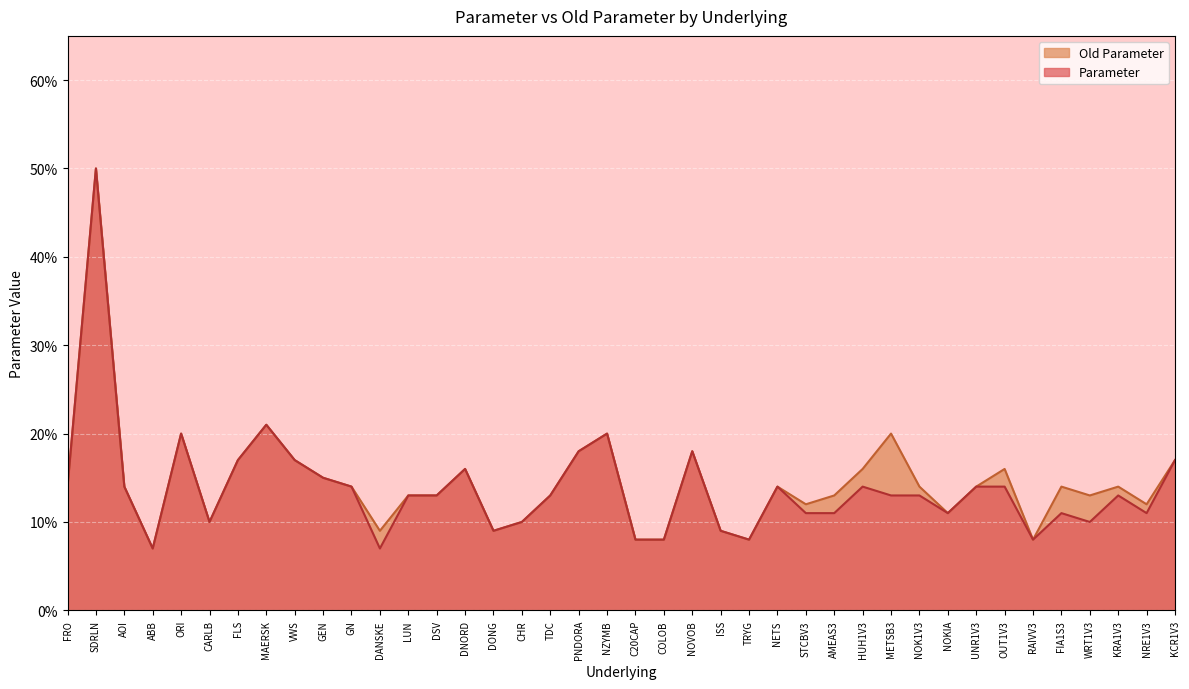

What is the total value across all series at RAIVV3?

0.2